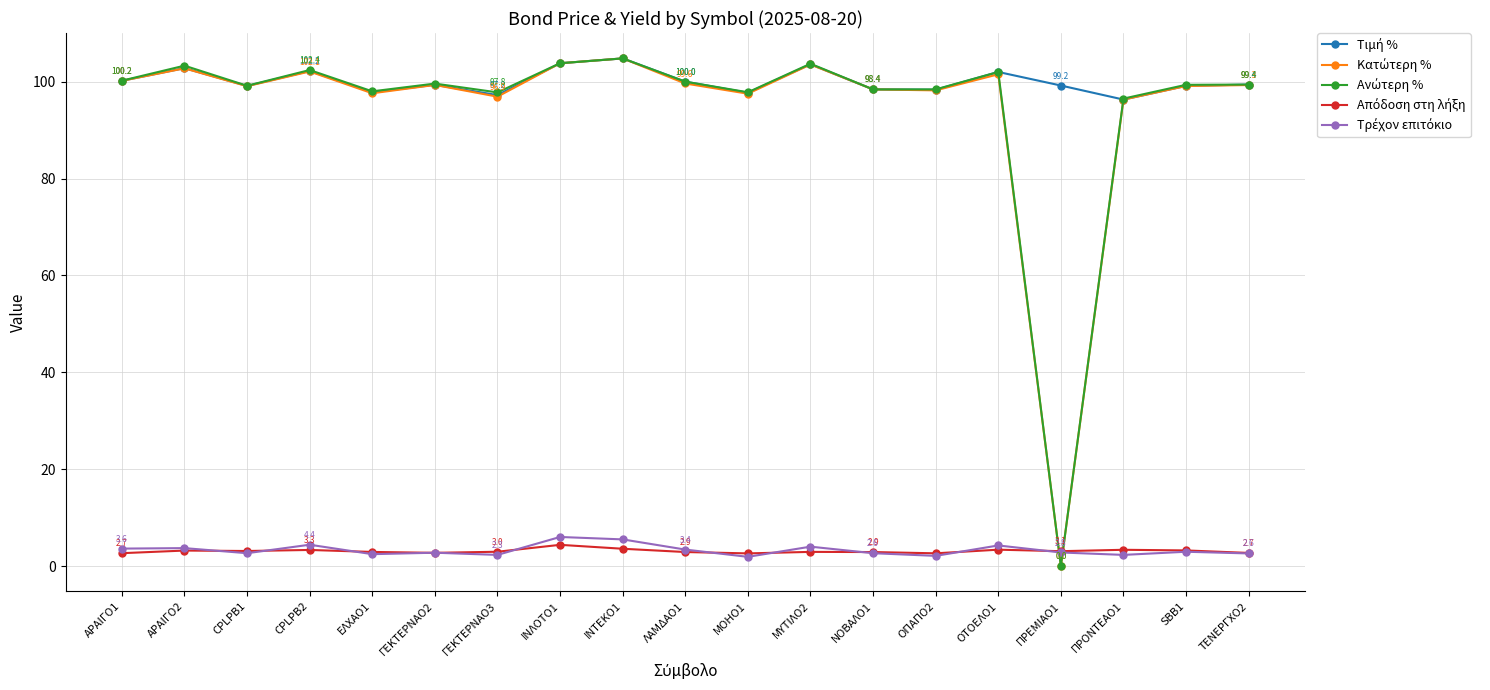

At how many categories does at least one series exceed 5?

19